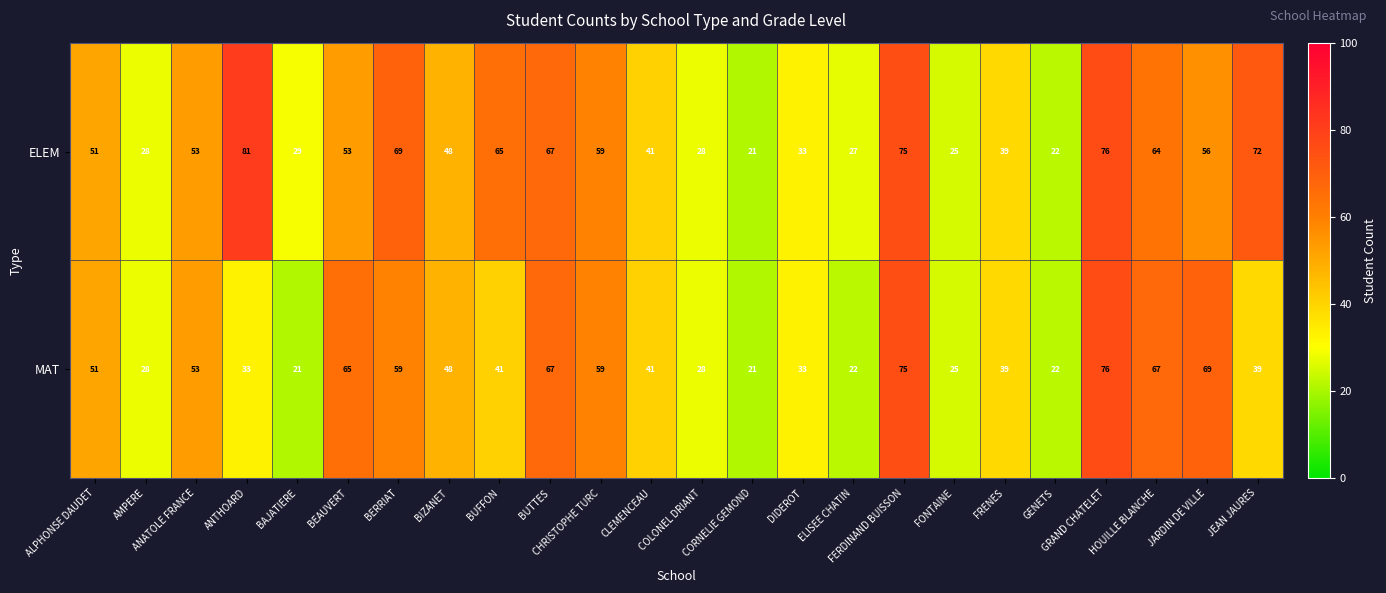

Which series has the largest total across all categories?

ELEM